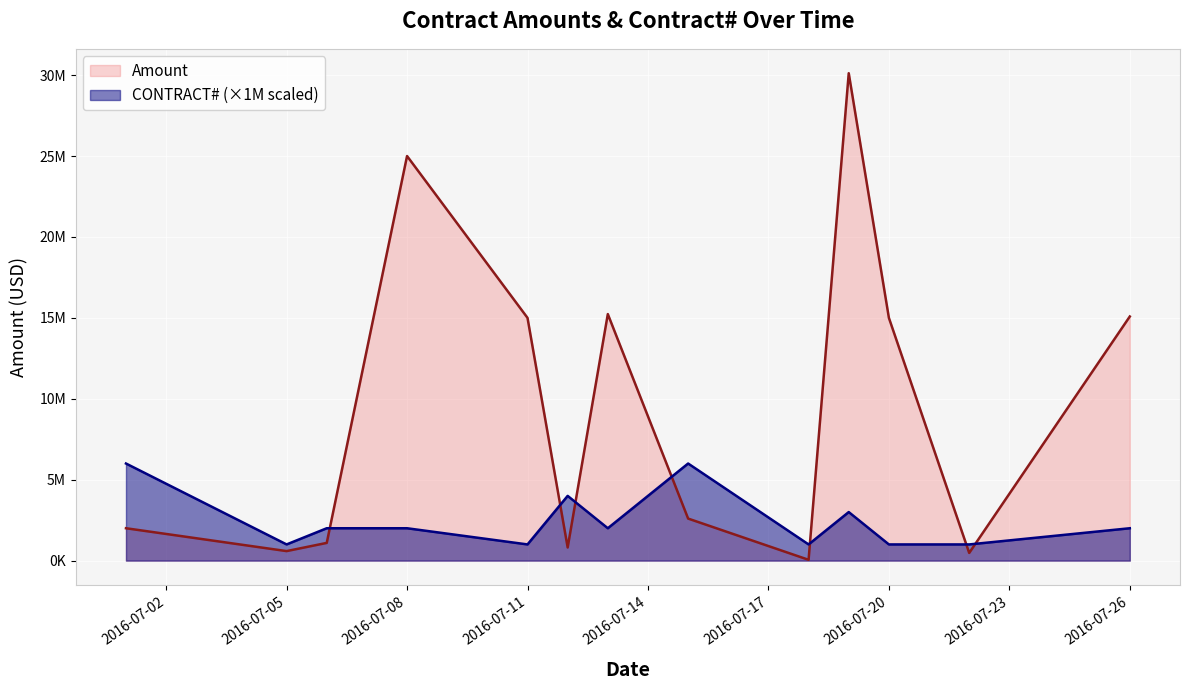

Which series has the largest range (max minus min)?

Amount